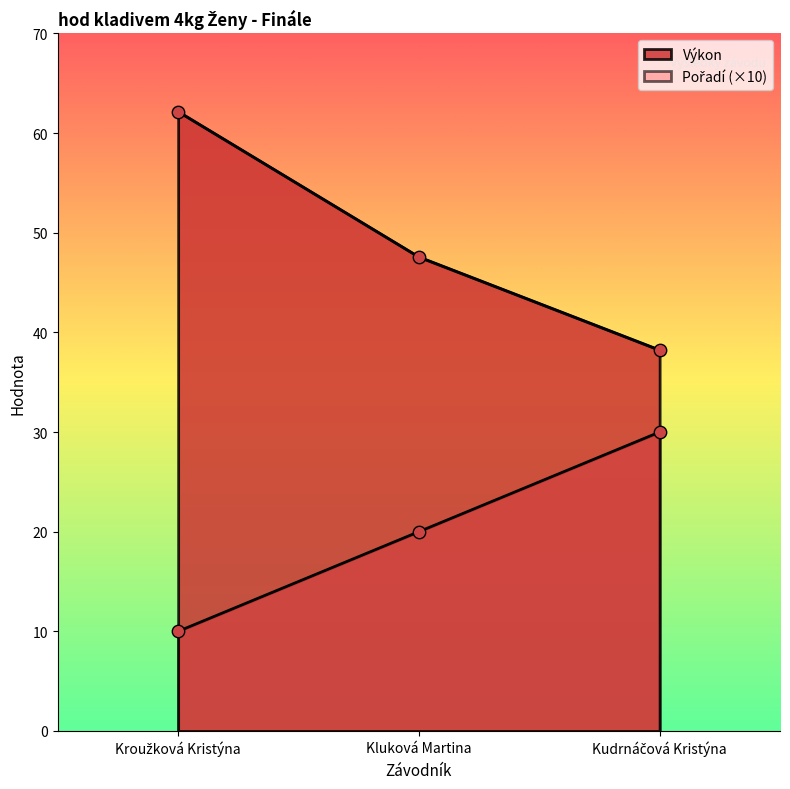

Which series reaches the minimum Y coordinate?

Pořadí